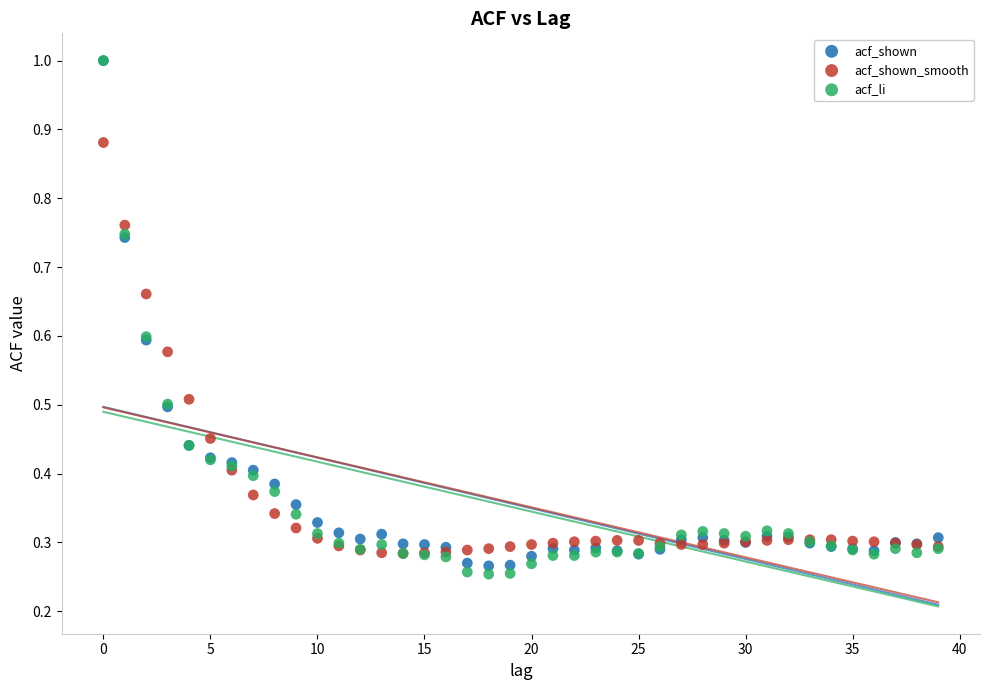

What are all the series names shown in the legend?

acf_shown, acf_shown_smooth, acf_li